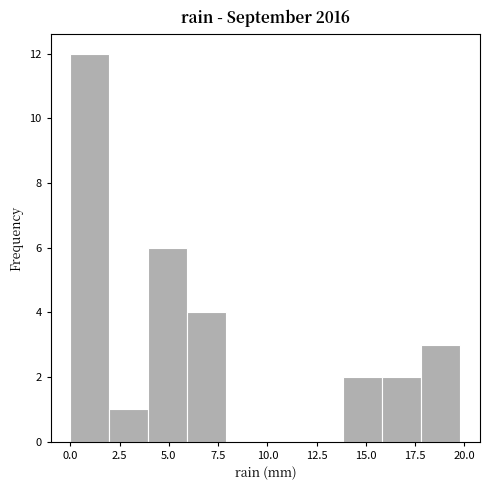

Read against the x-axis, roughly where is the centre of the tallest bar?

1.0